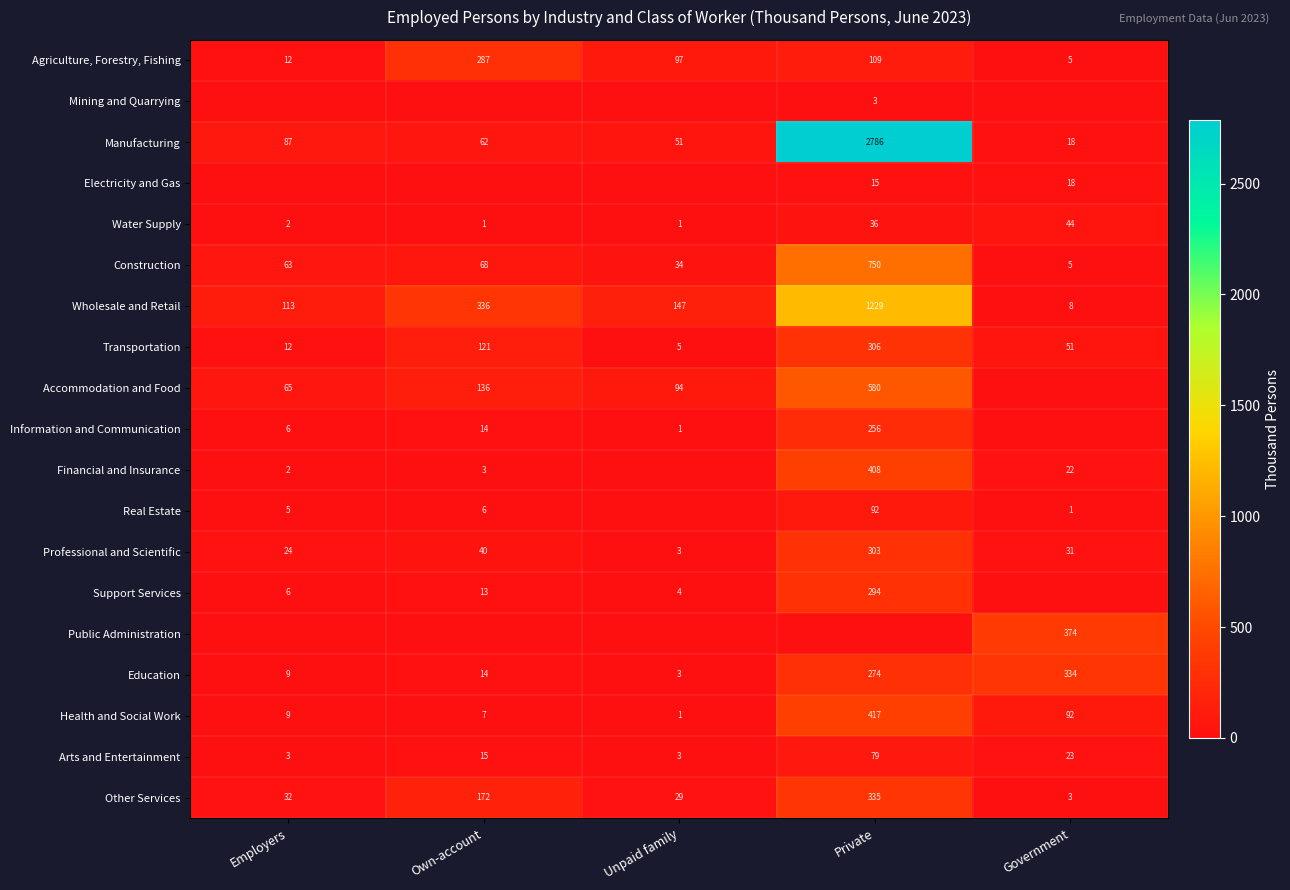

Where does the Transportation series first go above 51?

Own-account